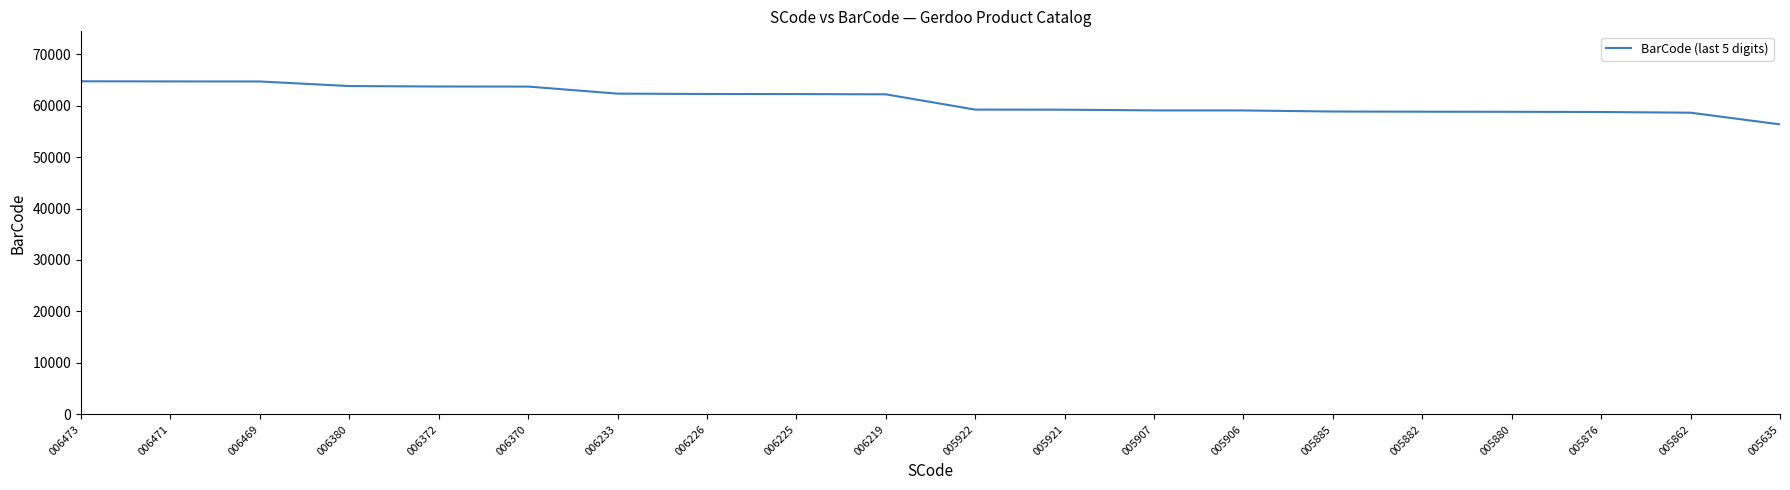

Approximately how many times larger is the value at 006225 compared to 005885?

1.1